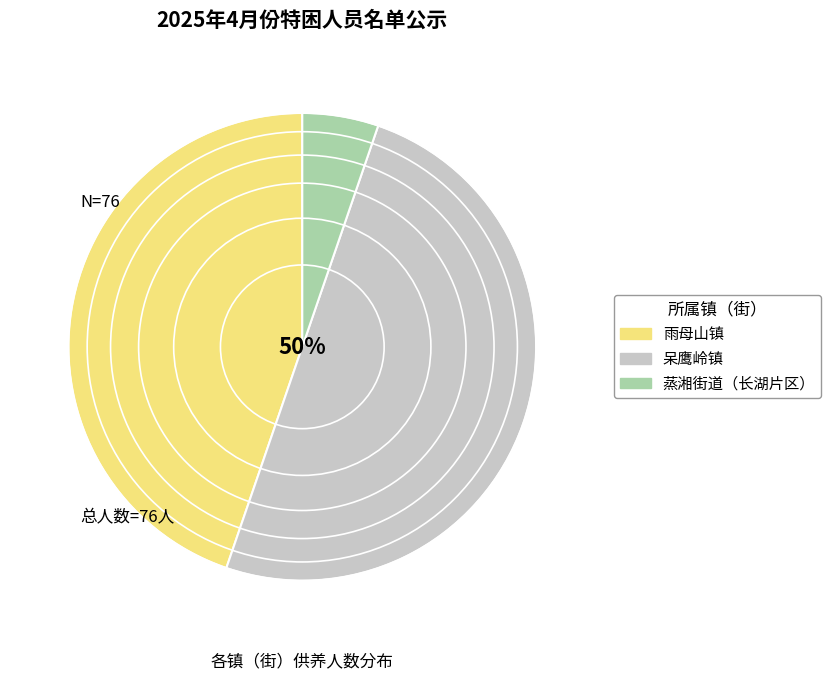

To the nearest percent, what is the difference between the largest and smallest slice percentages?

45%